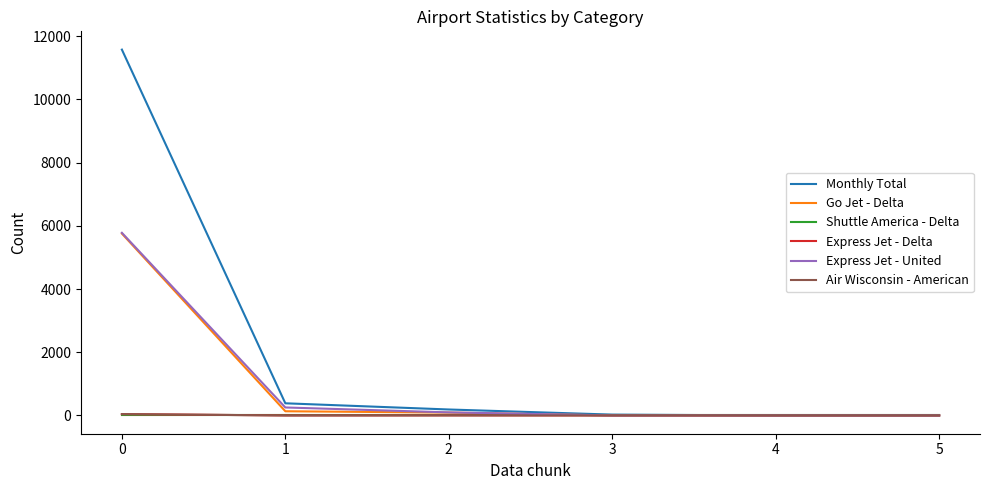

How many lines are shown in the chart?

6